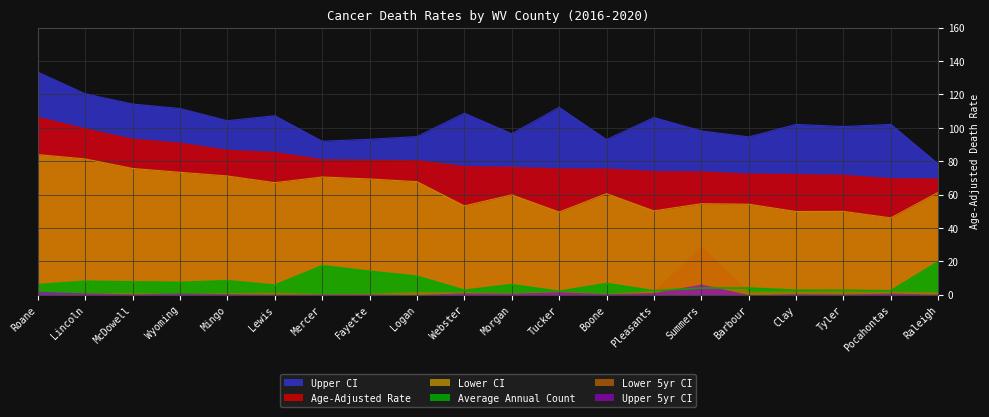

The value of Lower CI at Fayette is 69.3. True or false?

True